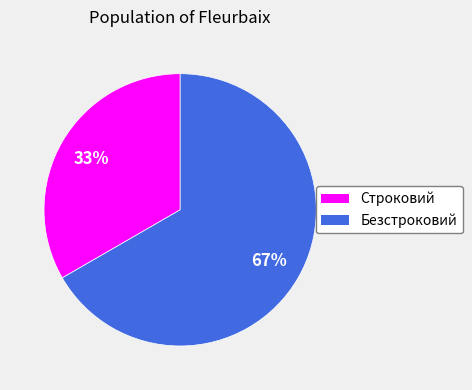

What percentage is the Строковий slice, to the nearest percent?

33%